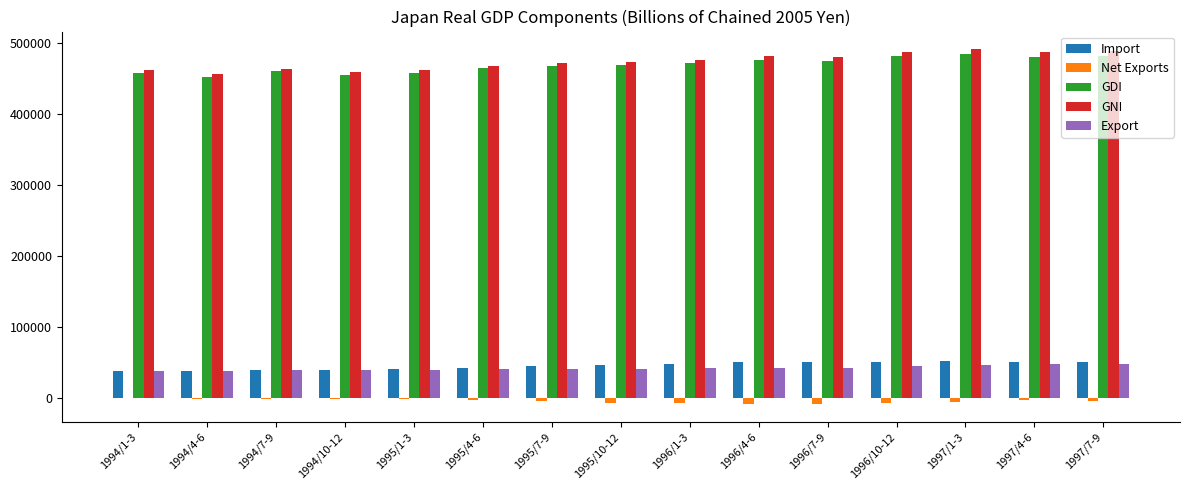

What is the greatest value displayed?

491782.4